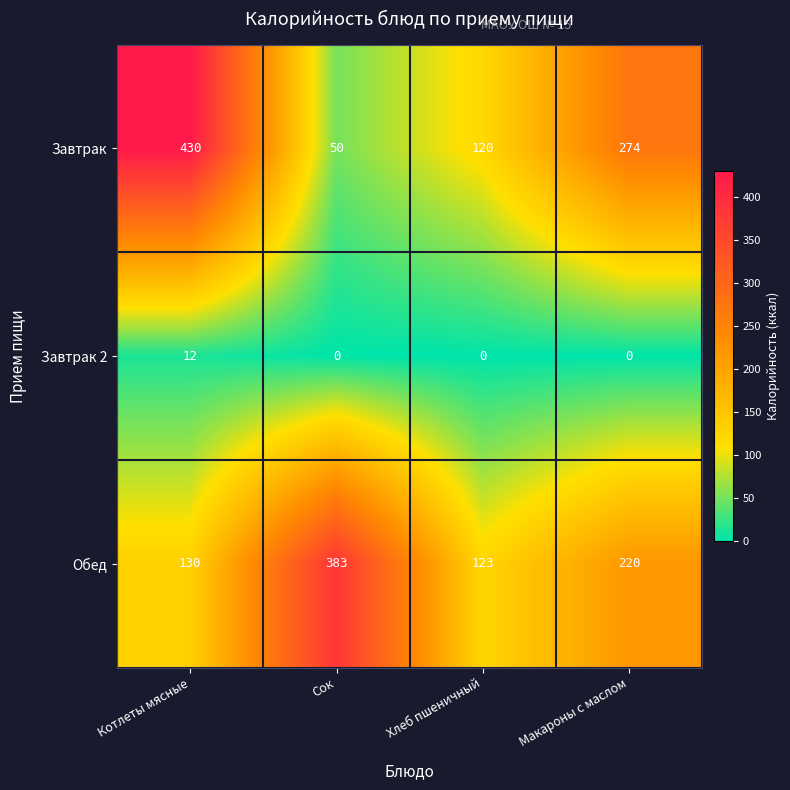

Reading right to left, list all the values displayed in this chart.

Завтрак: Макароны с маслом=274	Хлеб пшеничный=120	Сок=50	Котлеты мясные=430
Завтрак 2: Макароны с маслом=0	Хлеб пшеничный=0	Сок=0	Котлеты мясные=12
Обед: Макароны с маслом=220	Хлеб пшеничный=123	Сок=383	Котлеты мясные=130